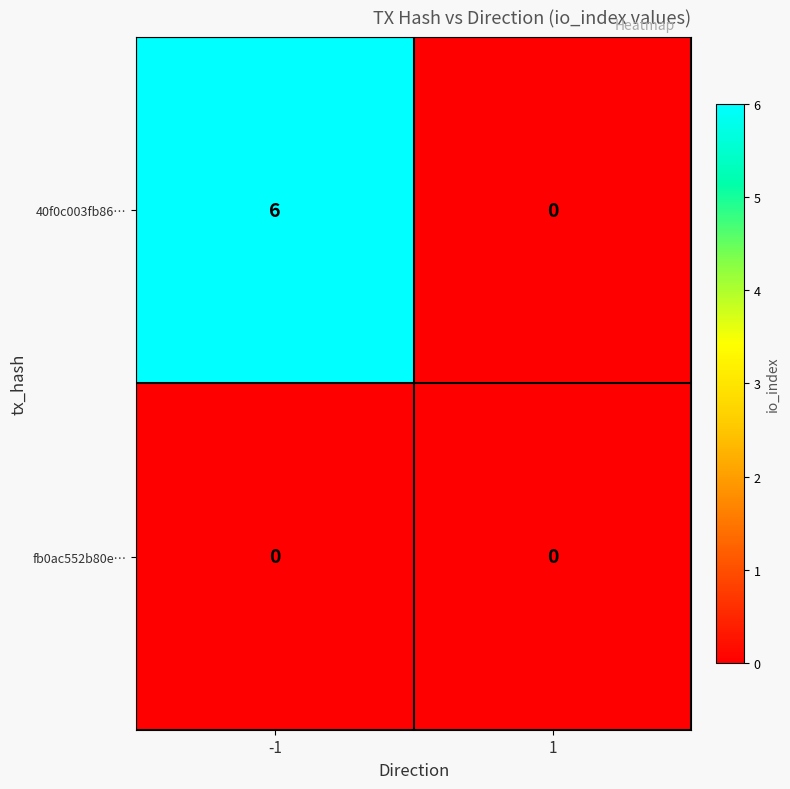

At which category is the sum across all series the highest?

-1